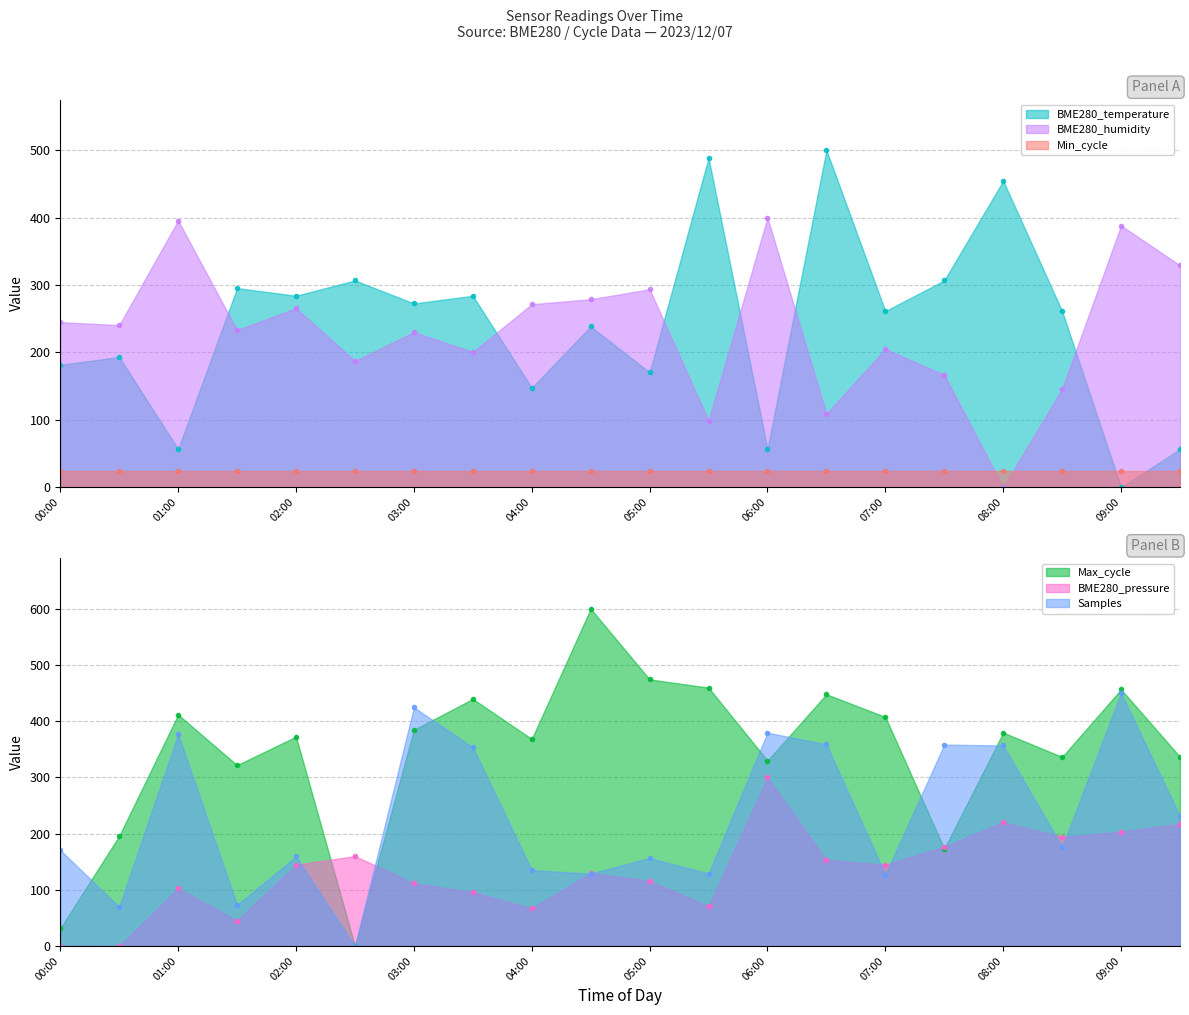

After their last crossing, which series has the higher values: BME280_pressure or BME280_humidity?

BME280_humidity